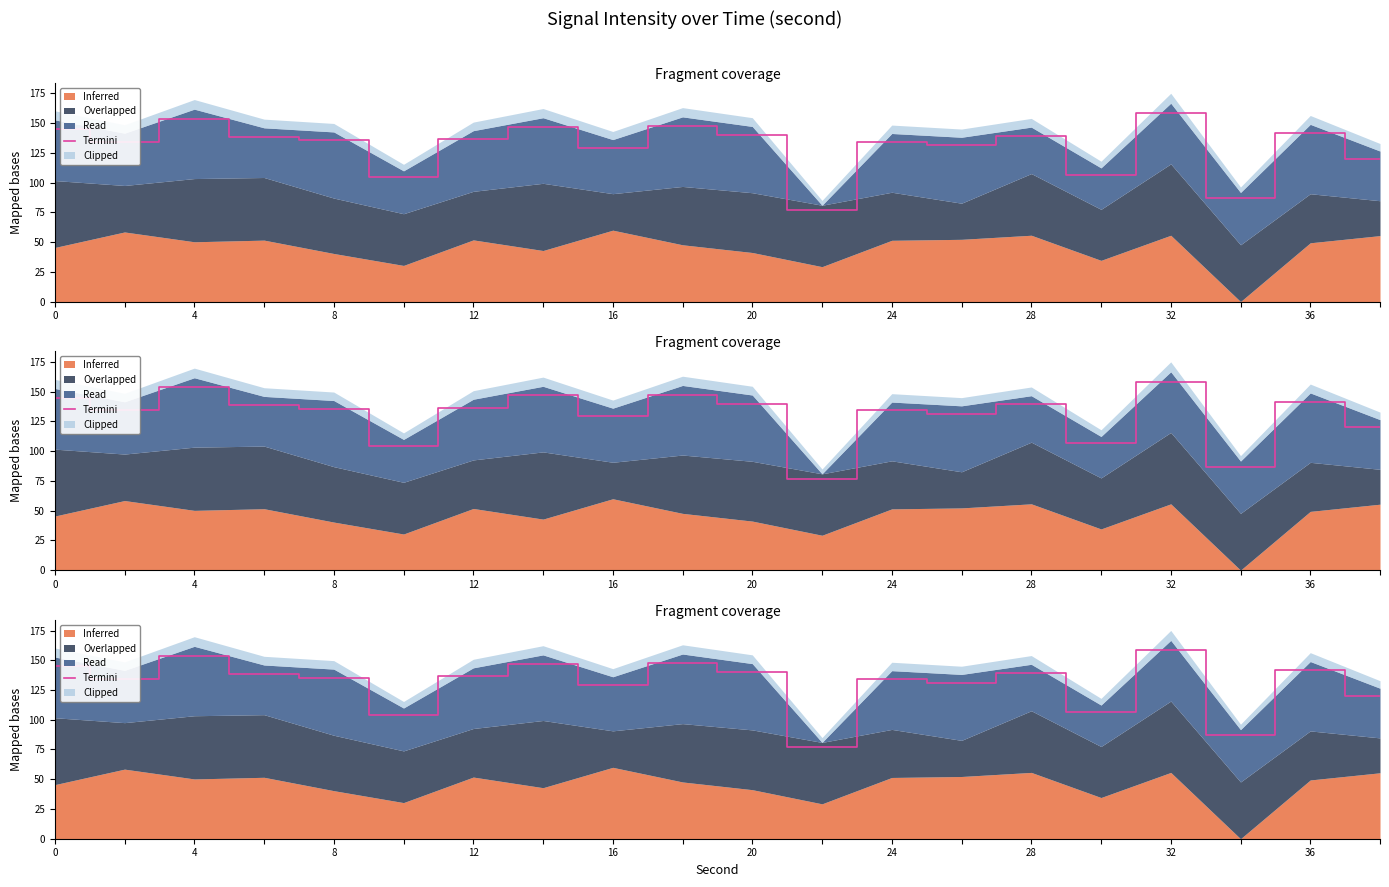

How many data points are above 136?

10